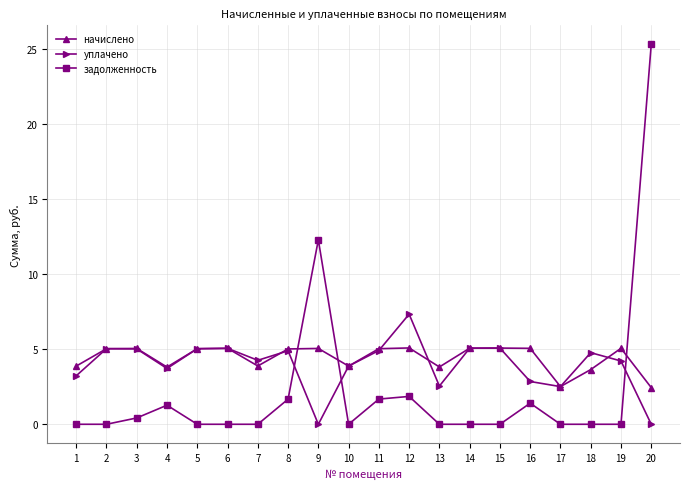

What is the average value of the уплачено series?

3970.3